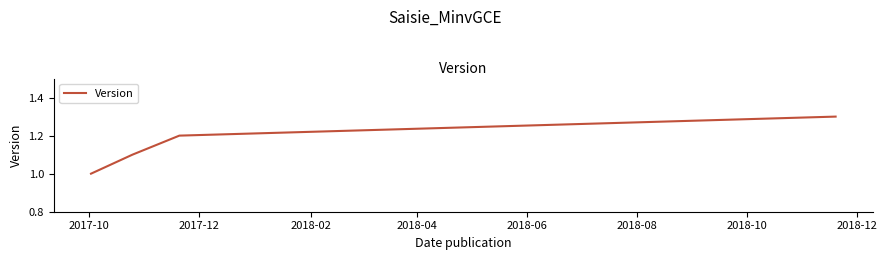

What is the minimum value shown in the chart?

1.0